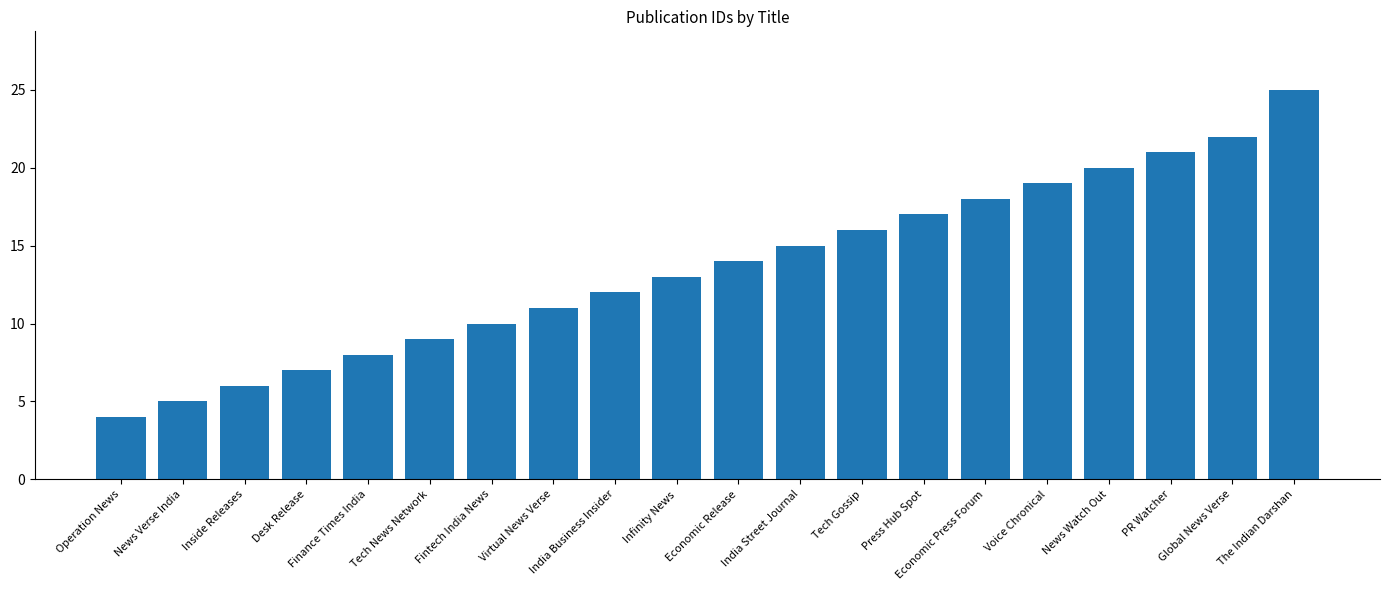

What is the greatest value displayed?

25